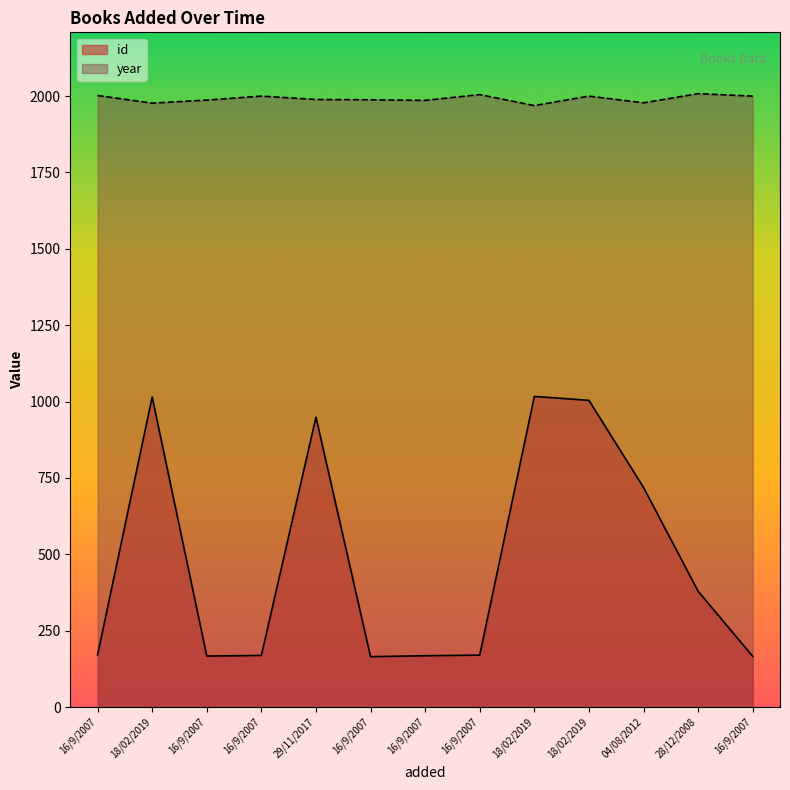

What is the label of the 13th point from the left?

16/9/2007